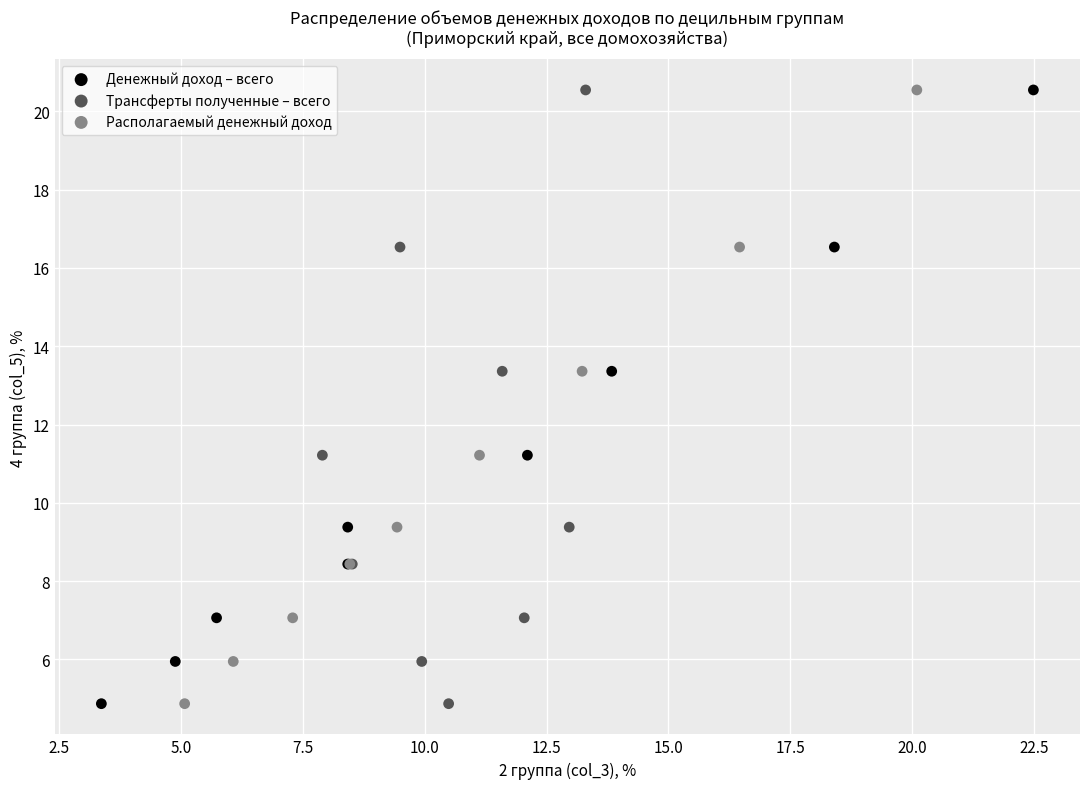

What are all the series names shown in the legend?

Денежный доход – всего, Трансферты полученные – всего, Располагаемый денежный доход